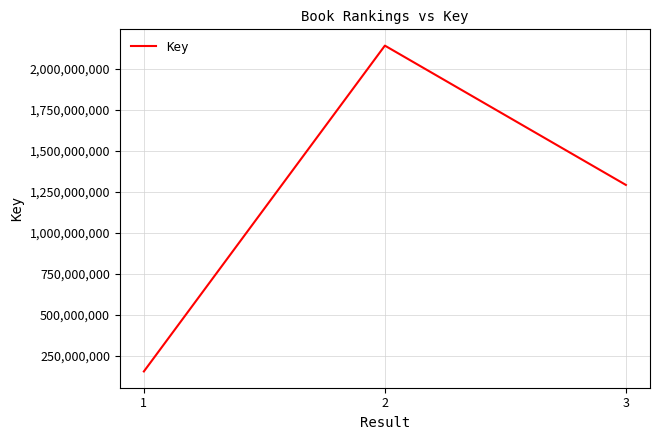

List the labels in order of value, largest first.

2, 3, 1